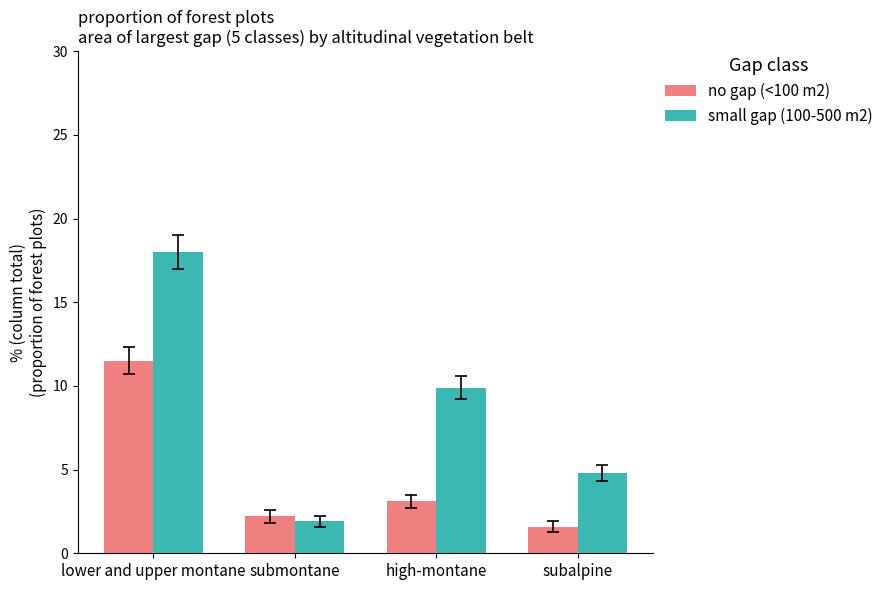

Which series has the largest range (max minus min)?

small gap (100-500 m2)